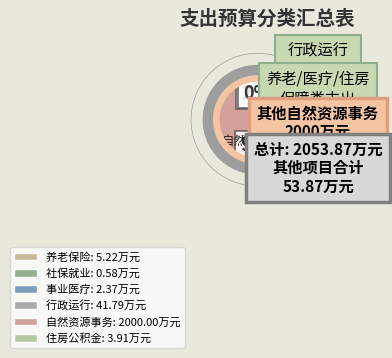

How many segments does this pie chart have?

6